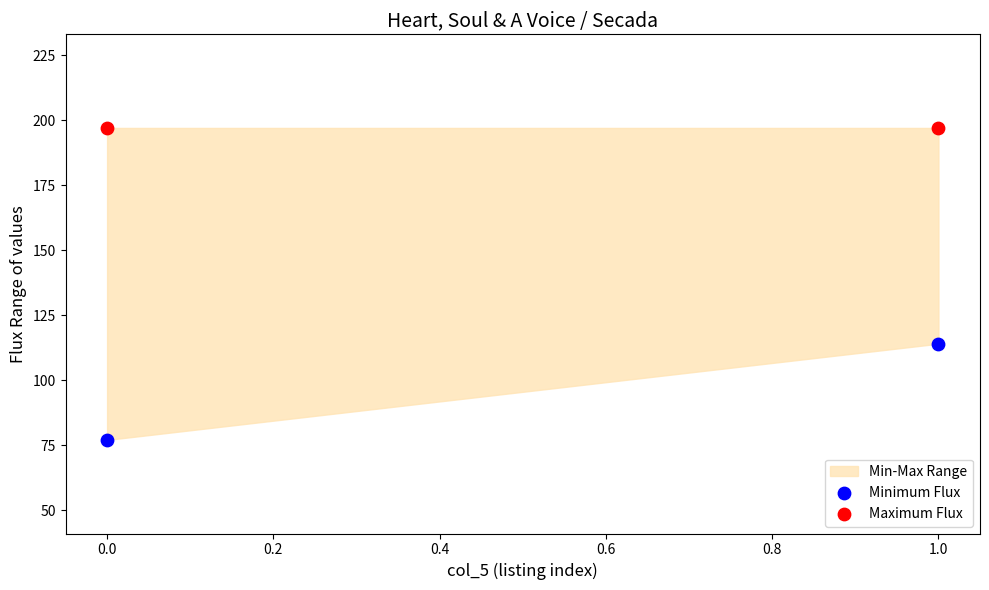

Which series reaches the maximum Y coordinate?

Maximum Flux